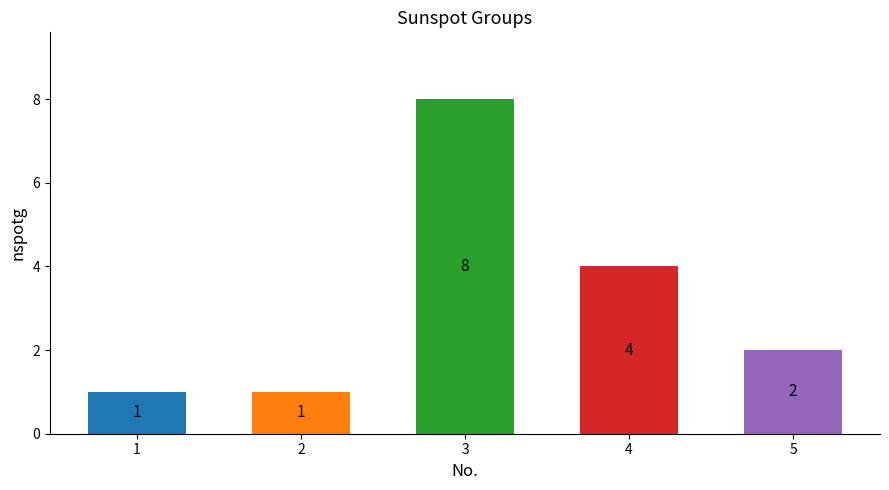

Between 4 and 5, which is larger?

4